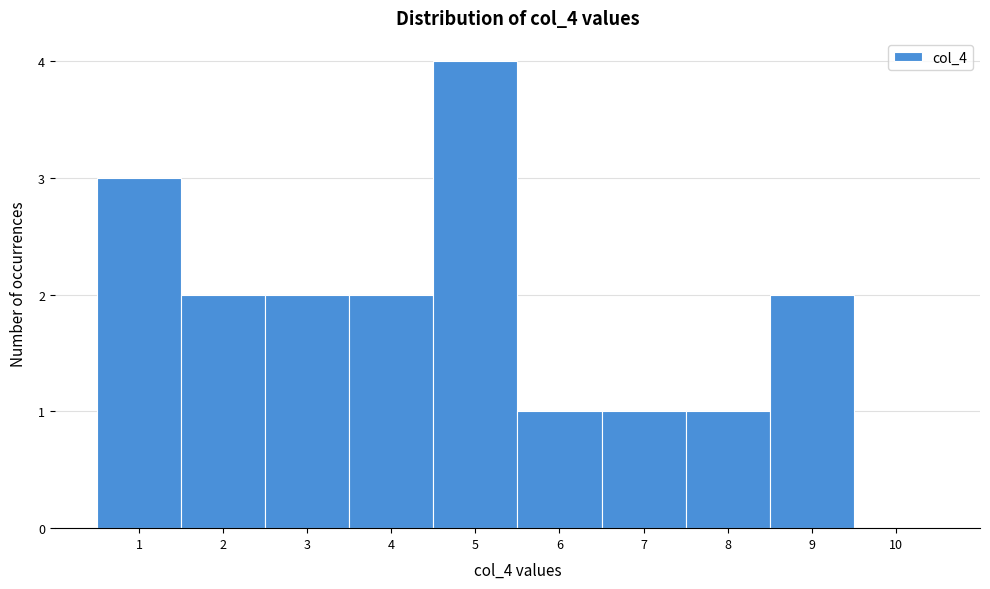

How tall is the bar that spans 0.5 to 1.5 on the x-axis? The values are not printed on the chart, so give them approximately, as read against the axis.

3